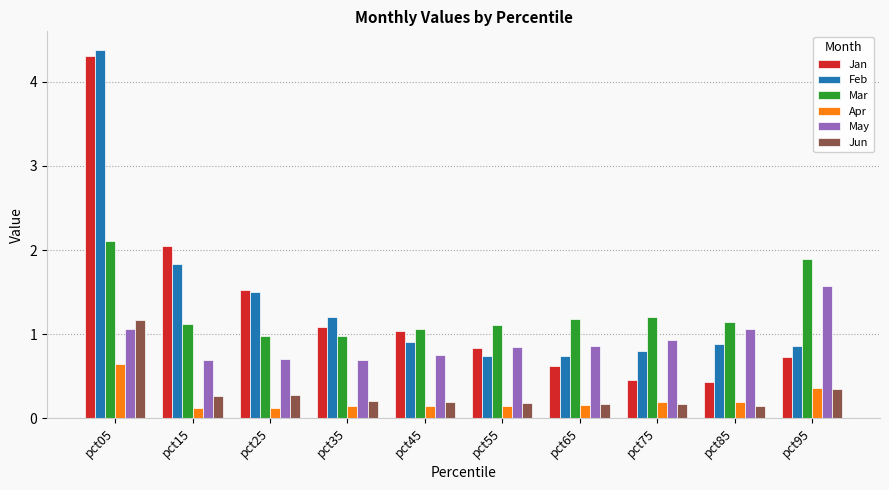

What is the average value of the Jan series?

1.3